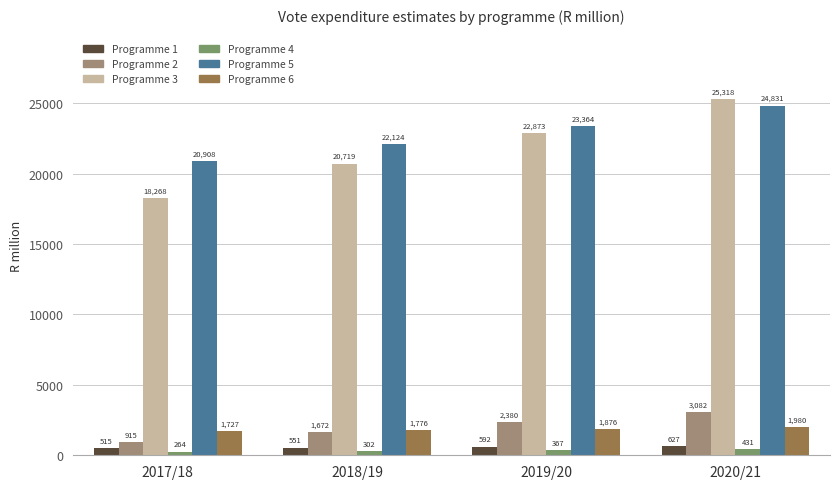

How many values in the Programme 6 series are below 1876?

2